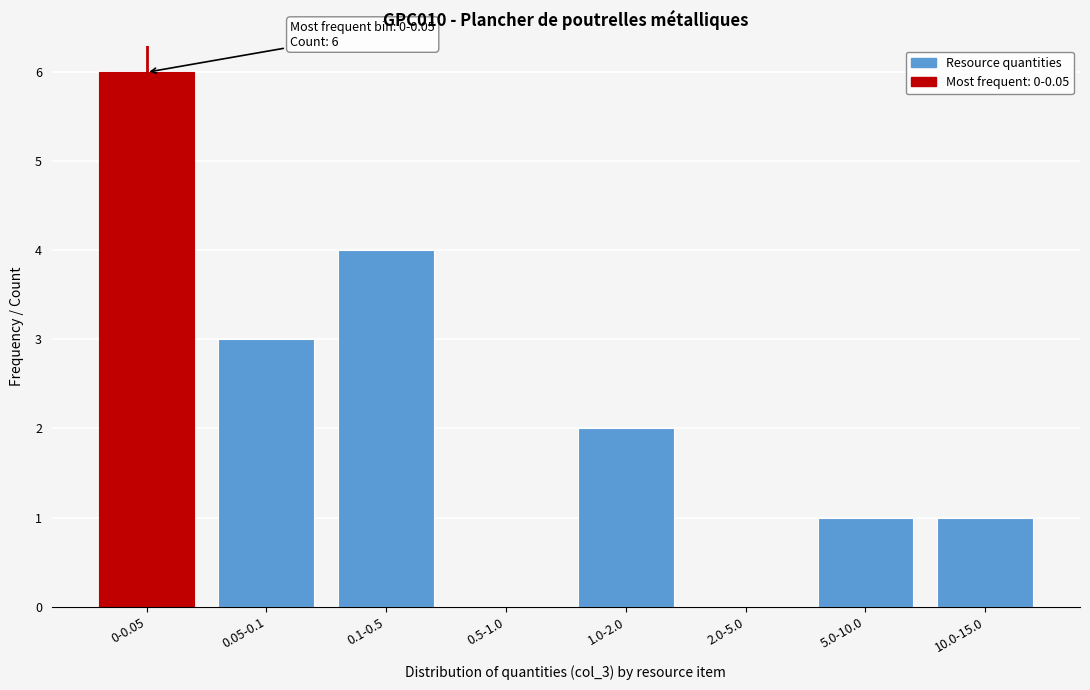

Reading right to left, list all the values displayed in this chart.

10.0-15.0=1	5.0-10.0=1	2.0-5.0=0	1.0-2.0=2	0.5-1.0=0	0.1-0.5=4	0.05-0.1=3	0-0.05=6